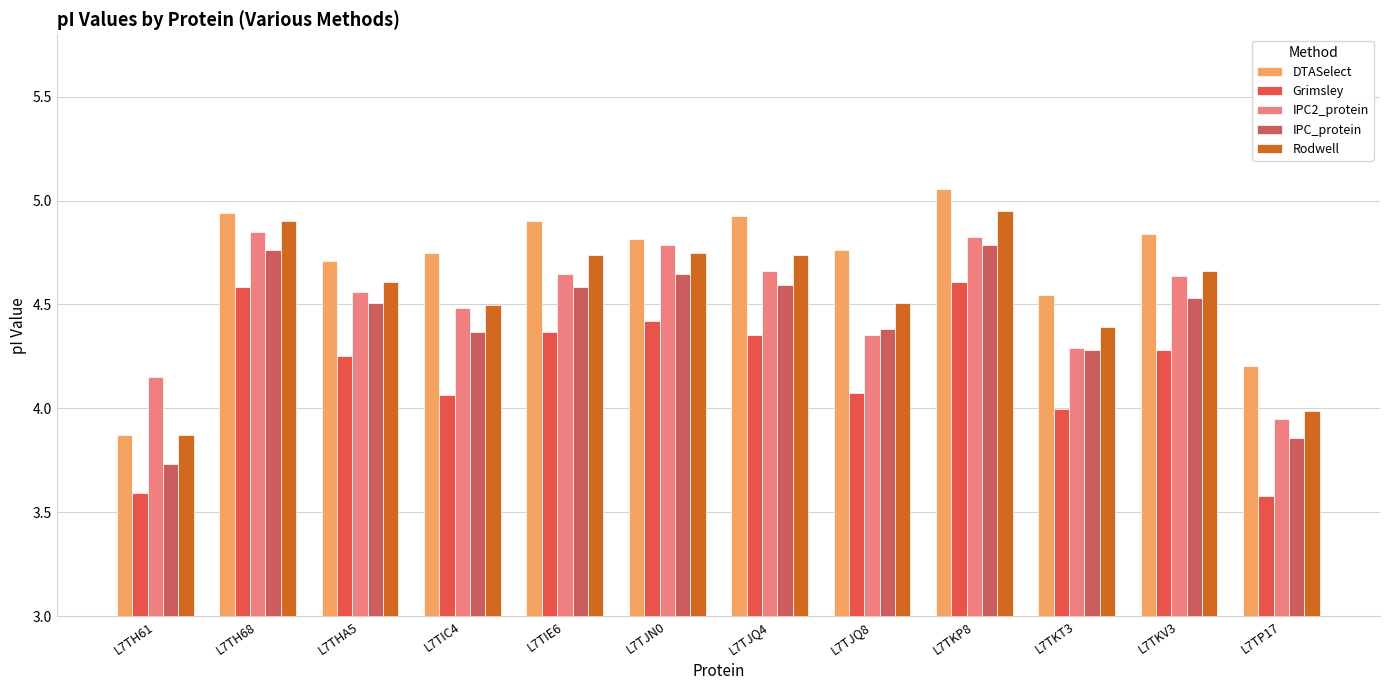

Which series has the largest range (max minus min)?

DTASelect